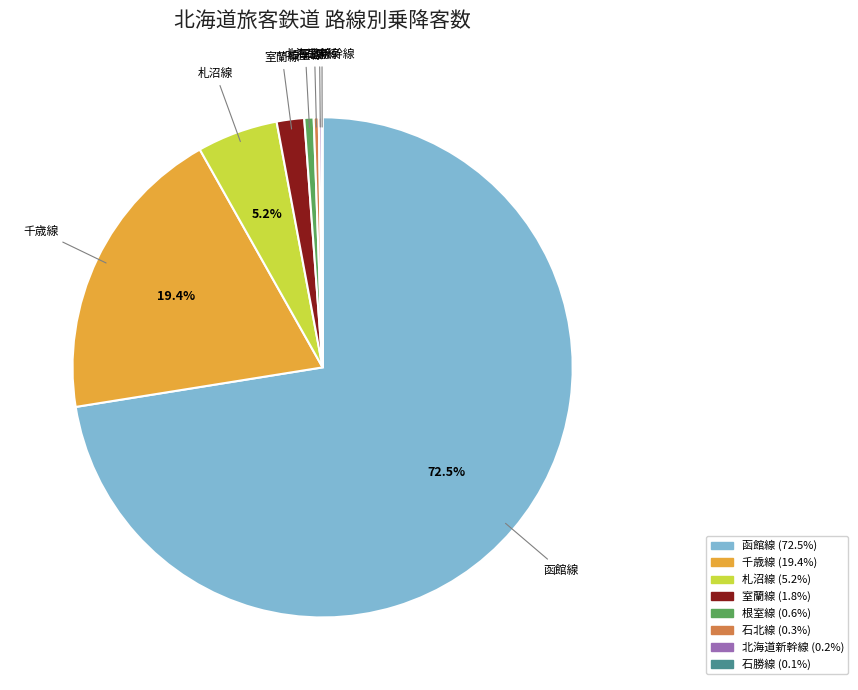

Which slice is the largest?

函館線